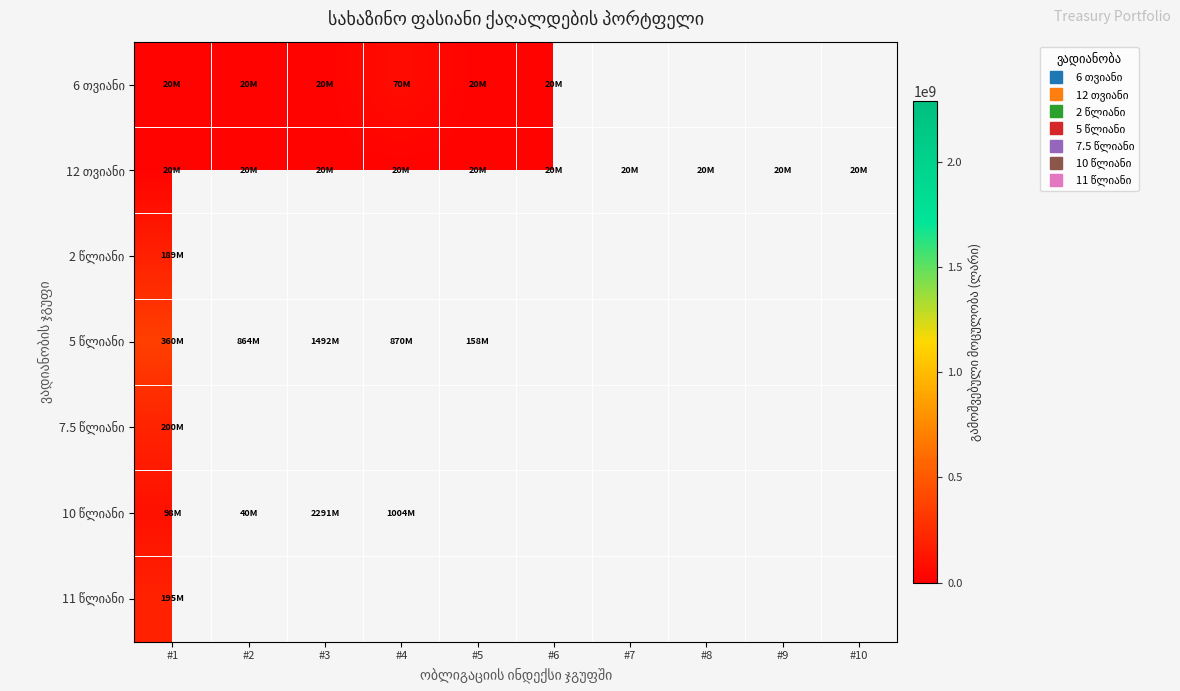

At which category does the chart reach its minimum across all series?

#1